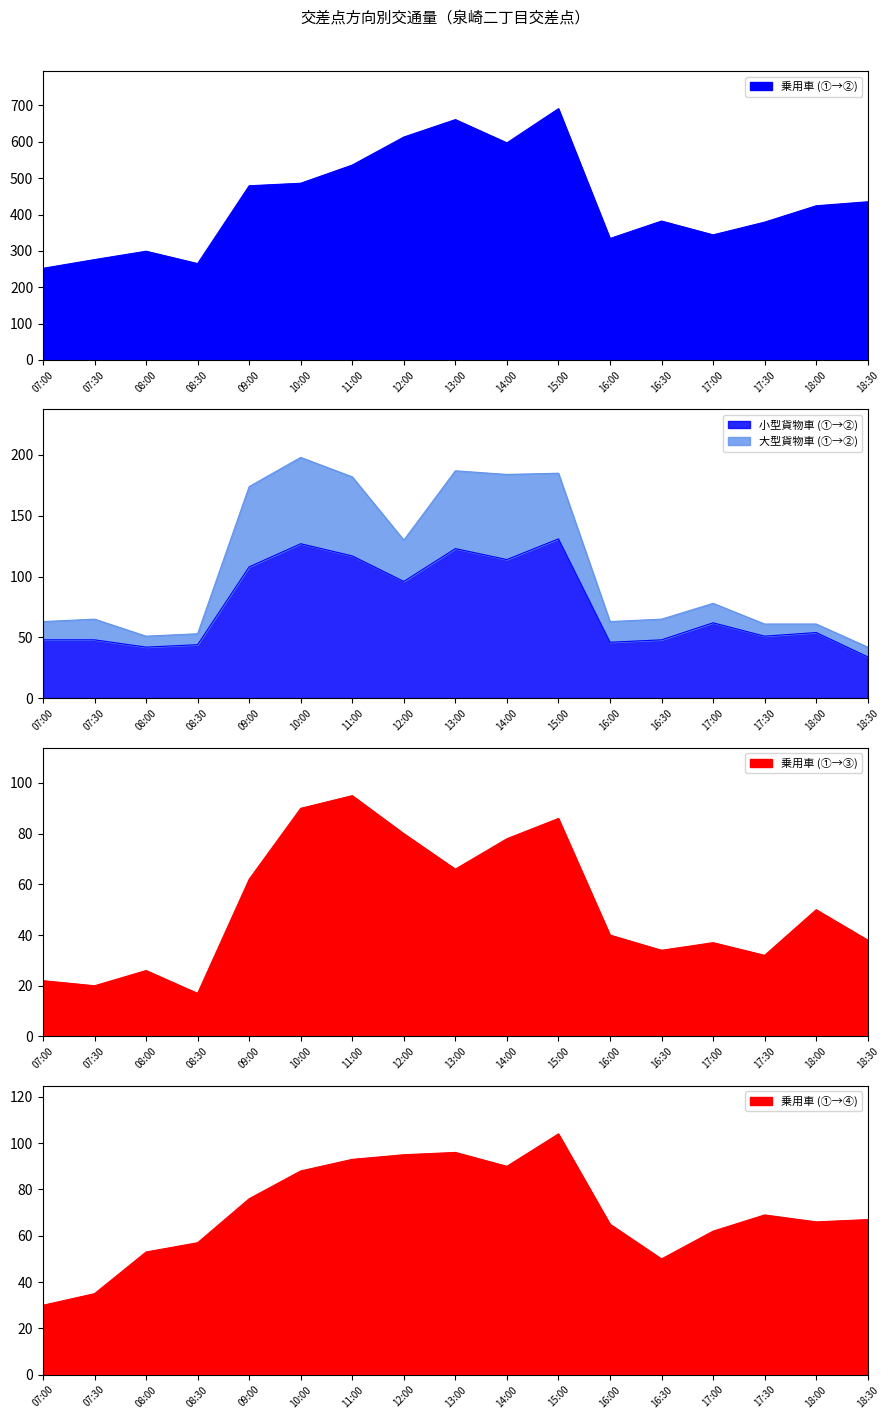

Reading left to right, extract all data points from this chart.

乗用車 (①→②): 07:00=252	07:30=276	08:00=299	08:30=265	09:00=479	10:00=486	11:00=536	12:00=613	13:00=661	14:00=597	15:00=691	16:00=334	16:30=382	17:00=344	17:30=379	18:00=424	18:30=435
小型貨物車 (①→②): 07:00=48	07:30=48	08:00=42	08:30=44	09:00=108	10:00=127	11:00=117	12:00=96	13:00=123	14:00=114	15:00=131	16:00=46	16:30=48	17:00=62	17:30=51	18:00=54	18:30=34
大型貨物車 (①→②): 07:00=63	07:30=65	08:00=51	08:30=53	09:00=174	10:00=198	11:00=182	12:00=130	13:00=187	14:00=184	15:00=185	16:00=63	16:30=65	17:00=78	17:30=61	18:00=61	18:30=42
乗用車 (①→③): 07:00=22	07:30=20	08:00=26	08:30=17	09:00=62	10:00=90	11:00=95	12:00=80	13:00=66	14:00=78	15:00=86	16:00=40	16:30=34	17:00=37	17:30=32	18:00=50	18:30=38
乗用車 (①→④): 07:00=30	07:30=35	08:00=53	08:30=57	09:00=76	10:00=88	11:00=93	12:00=95	13:00=96	14:00=90	15:00=104	16:00=65	16:30=50	17:00=62	17:30=69	18:00=66	18:30=67